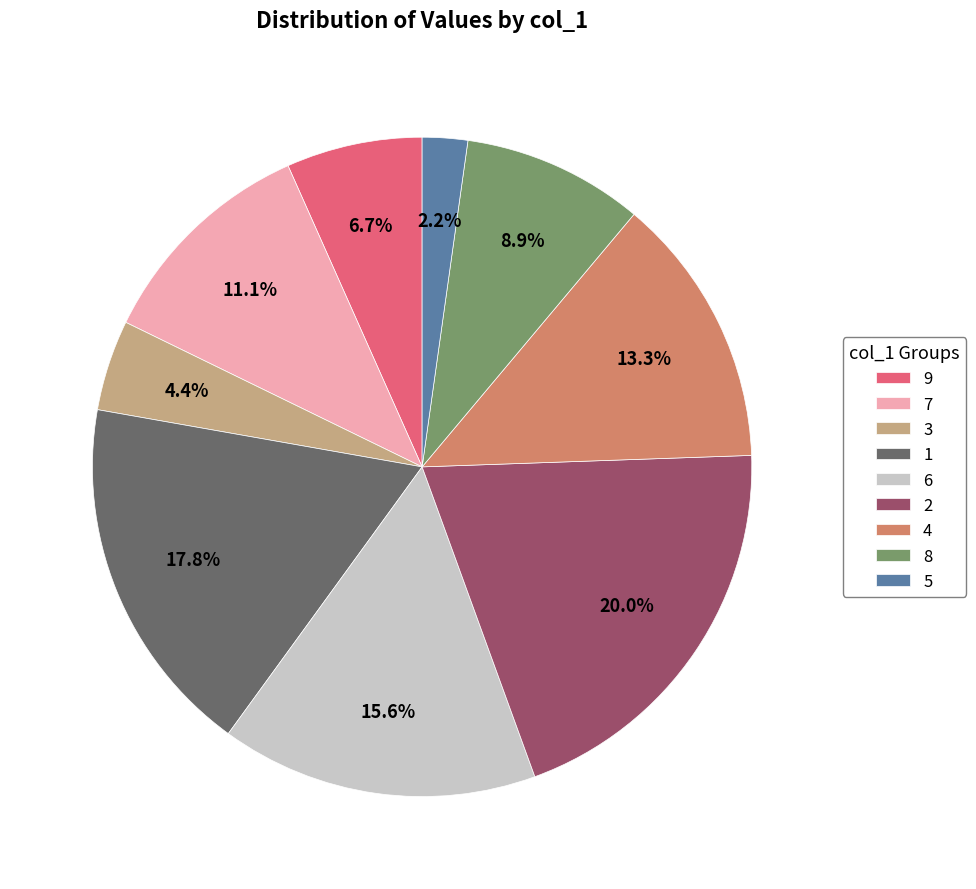

Which slice is the smallest?

5